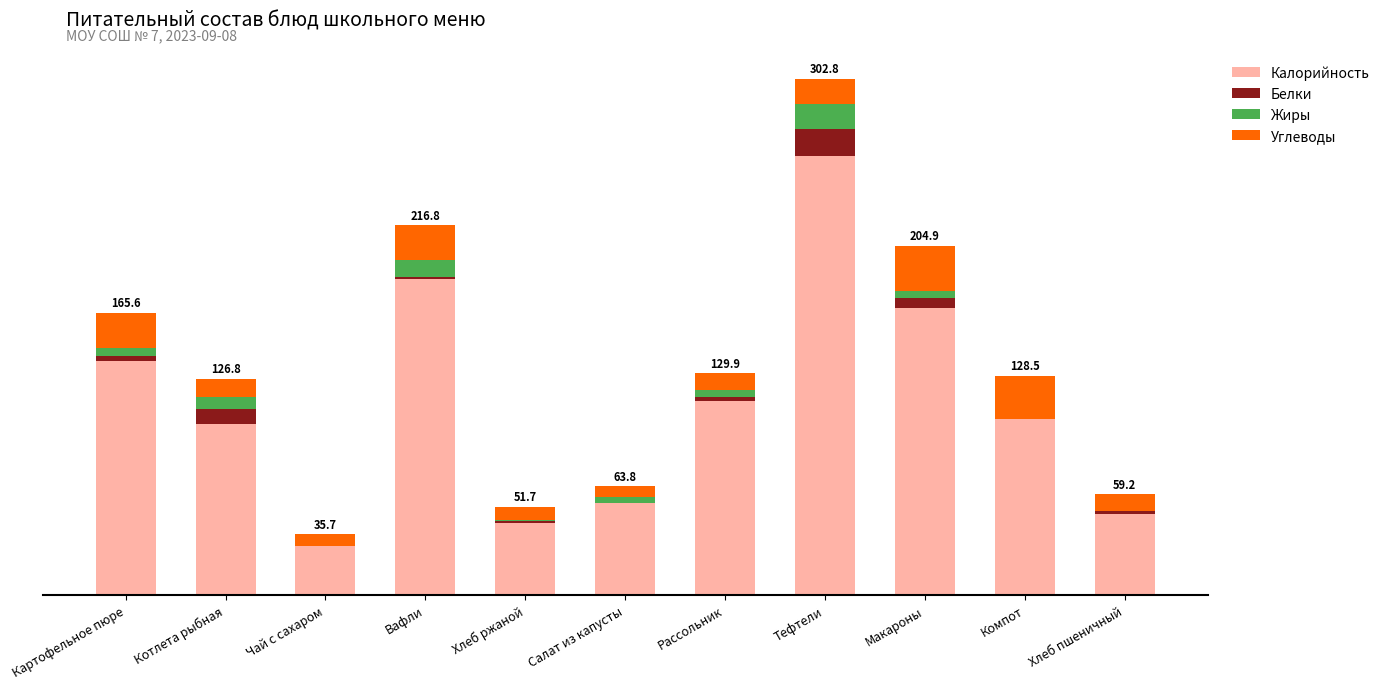

Is it true that Жиры equals 3.1 at Салат из капусты?

True